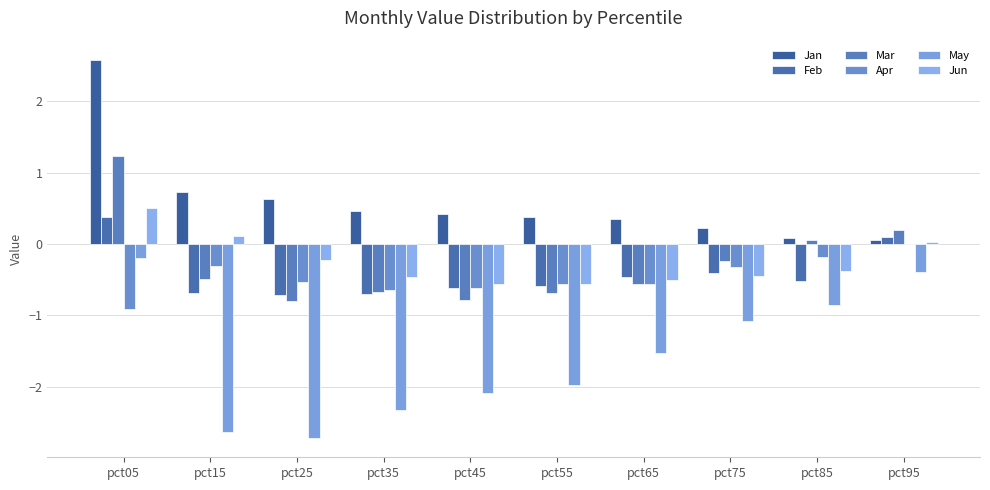

Which category has the highest value across all series?

pct05